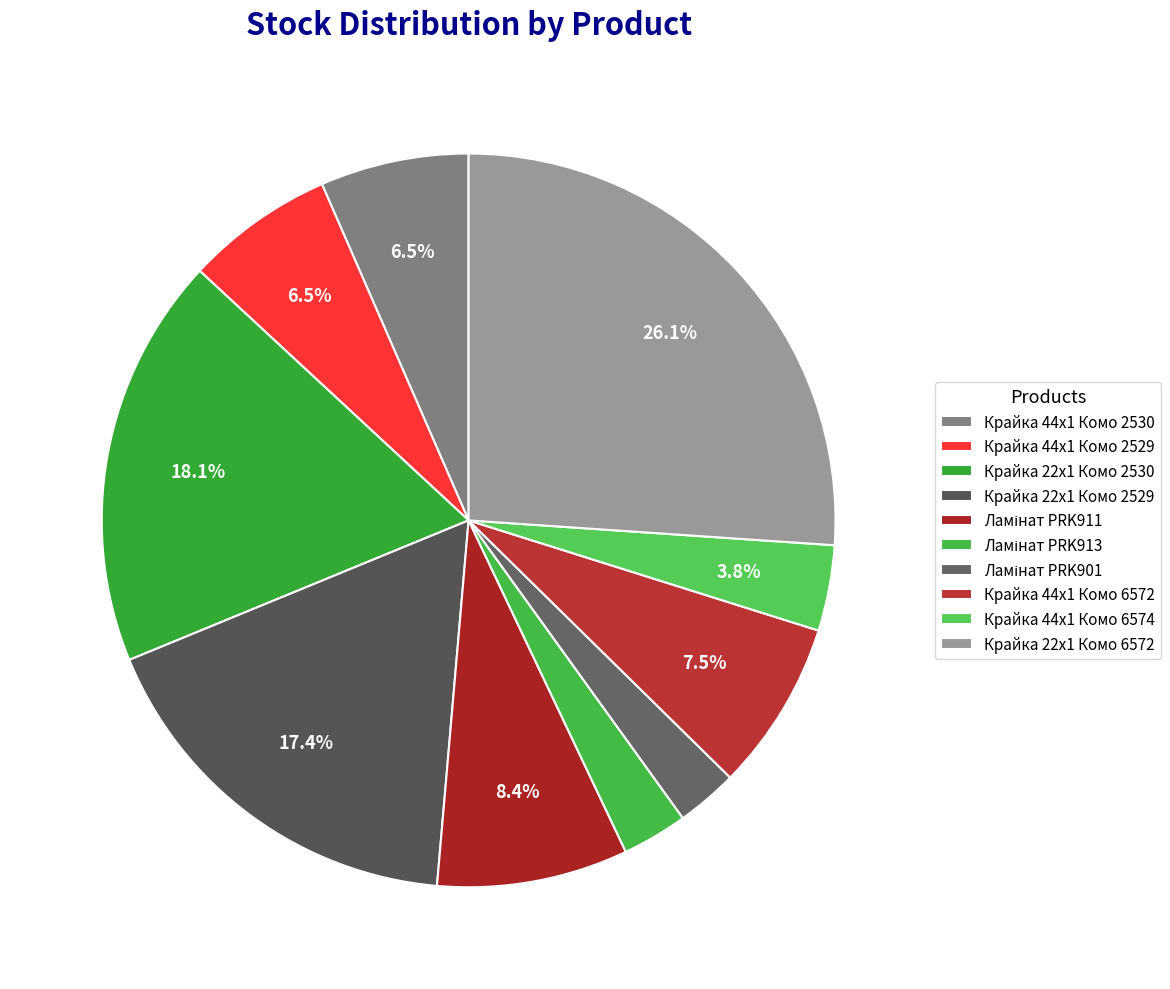

To the nearest percent, what is the difference between the Крайка 22x1 Комо 2530 and Крайка 44x1 Комо 2530 slice percentages?

12%